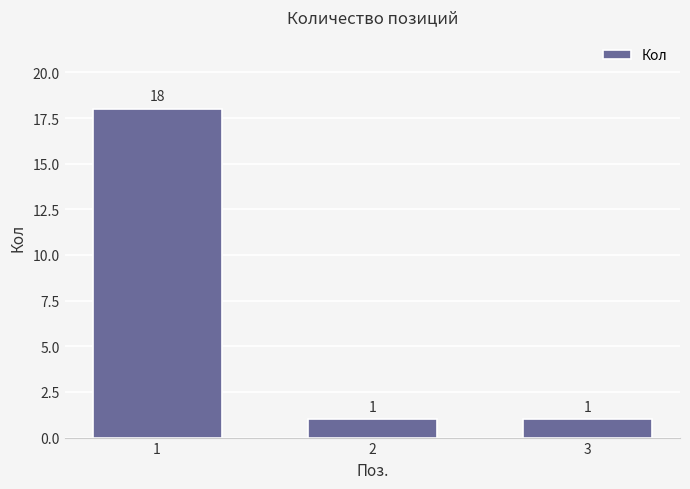

Are the bars grouped side by side (vs. stacked)?

No